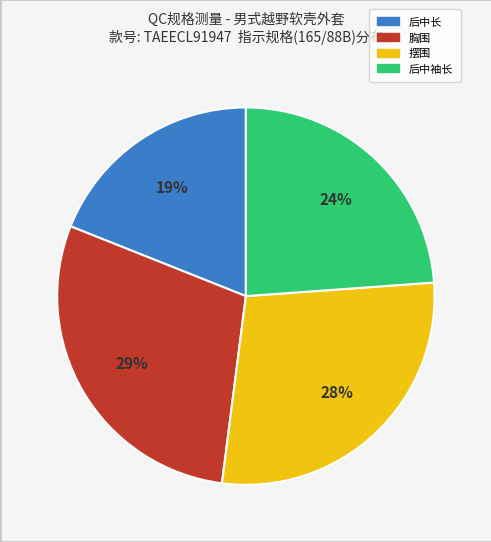

Is there any slice that represents more than half of the pie?

No